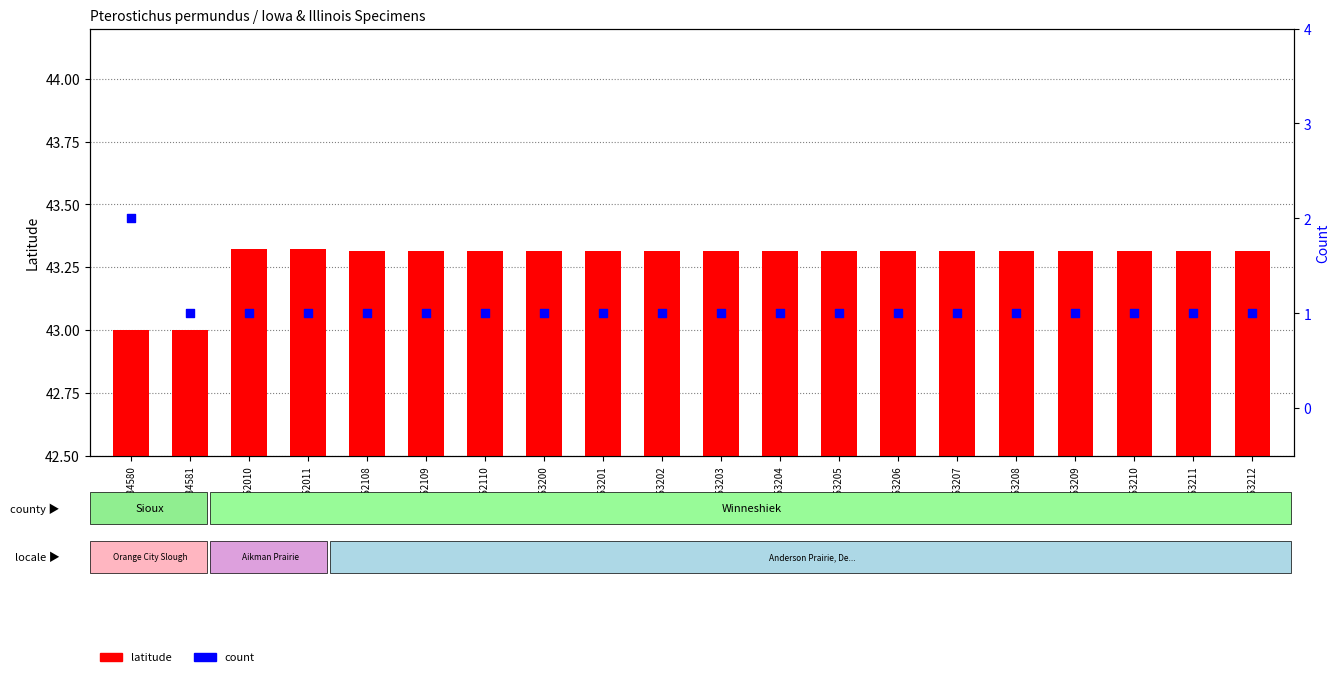

Is the value of latitude at 353209 greater than the value of count at 353210?

Yes